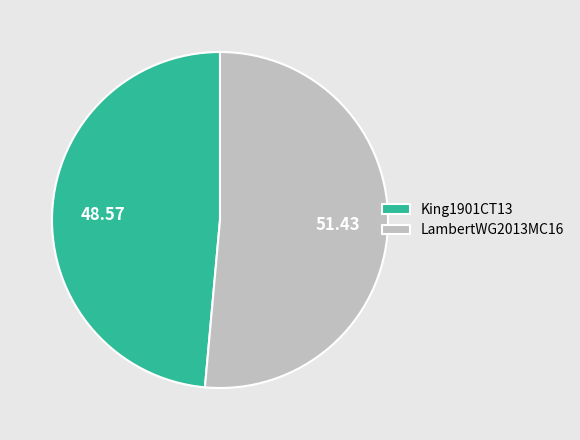

How many segments does this pie chart have?

2